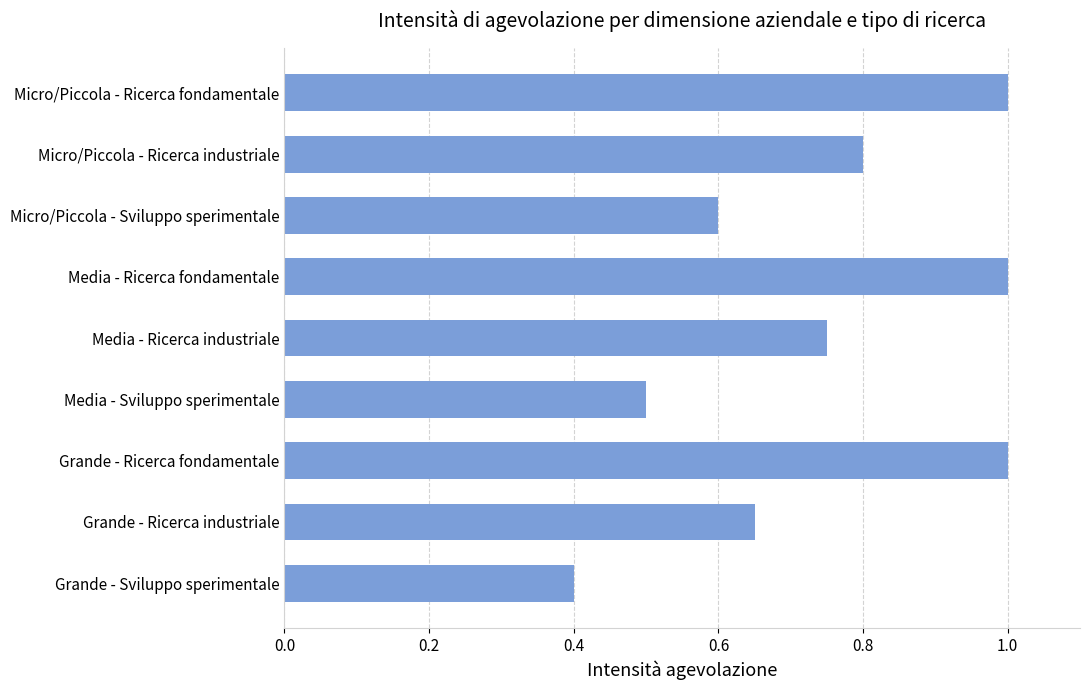

What is the greatest value displayed?

1.0